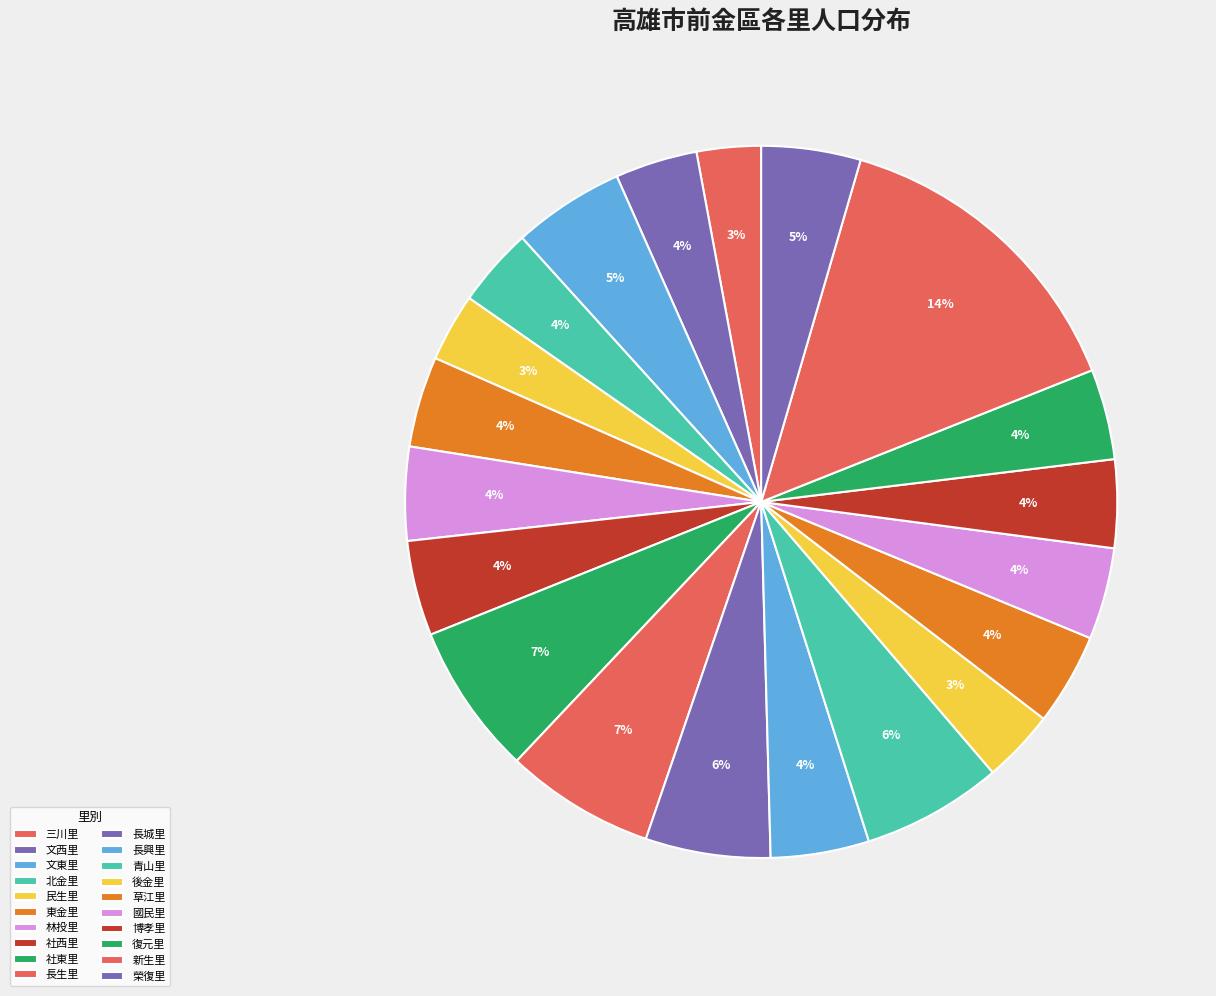

How many slices are in this pie chart?

20